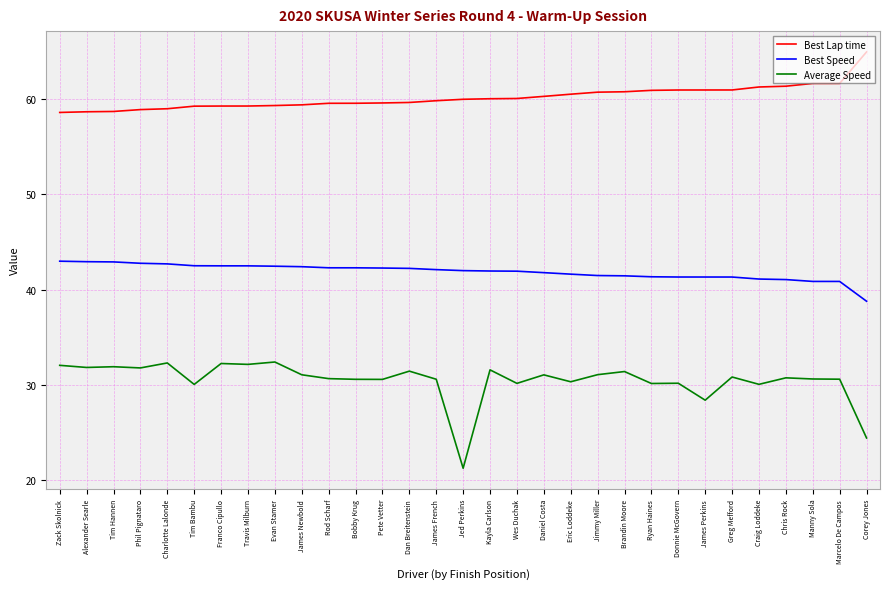

Where does the Best Speed series first go above 41?

Zack Skolnick